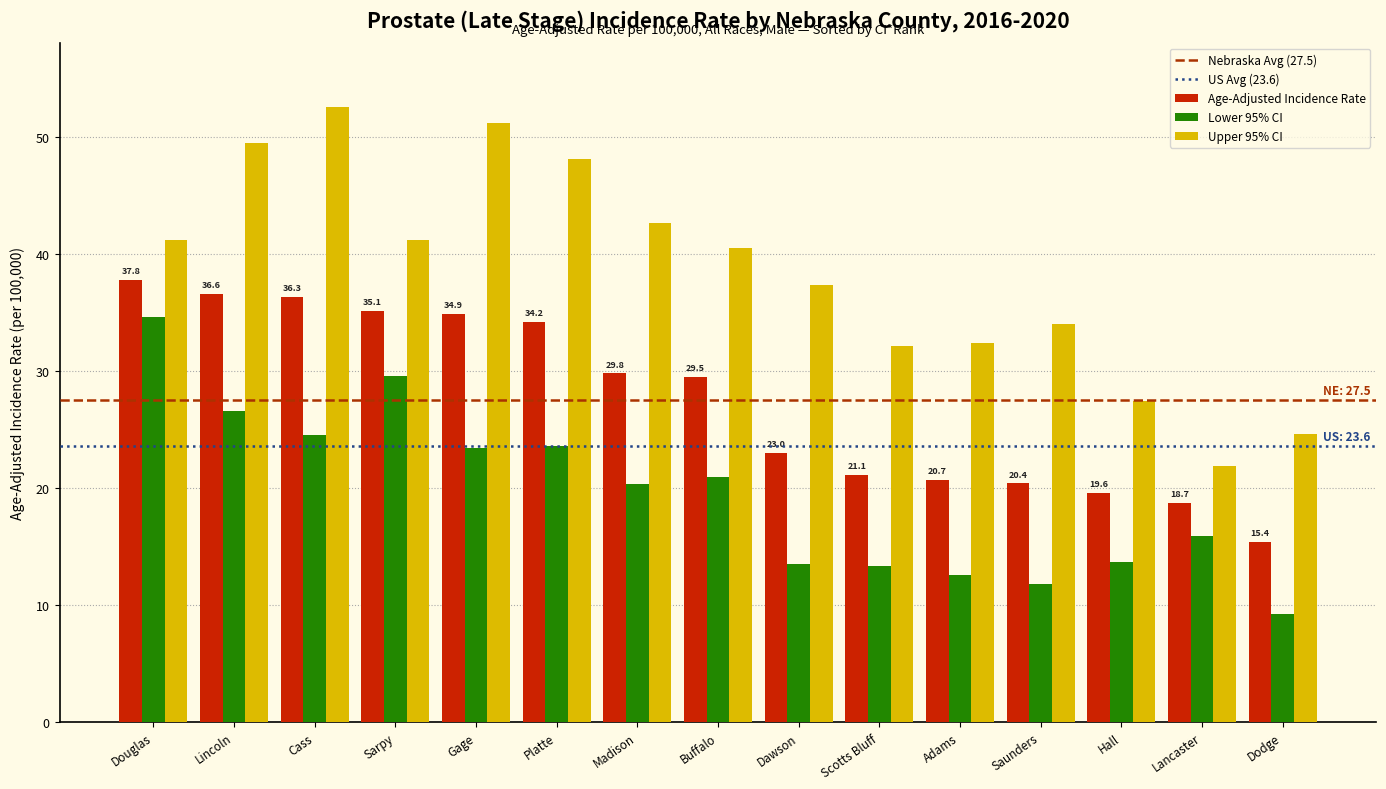

What is the label of the 7th bar from the right?

Dawson